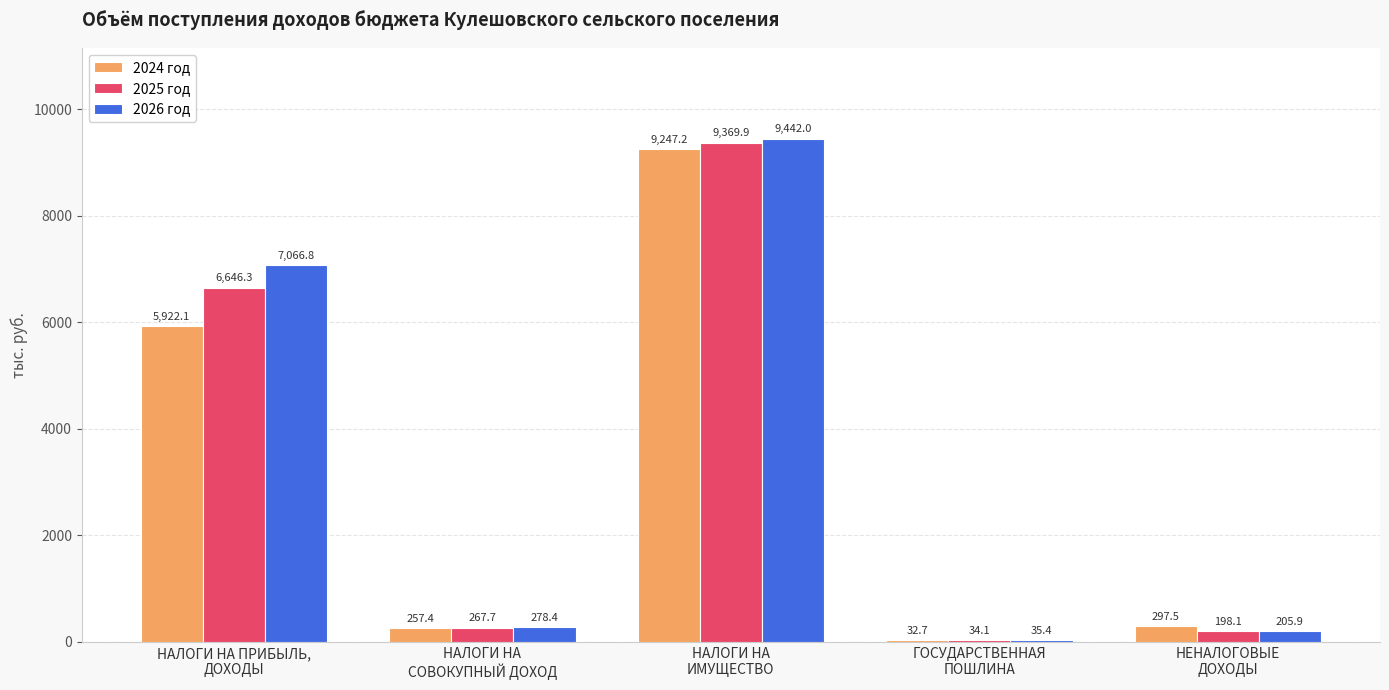

What is the total value across all series at ГОСУДАРСТВЕННАЯ
ПОШЛИНА?

102.2